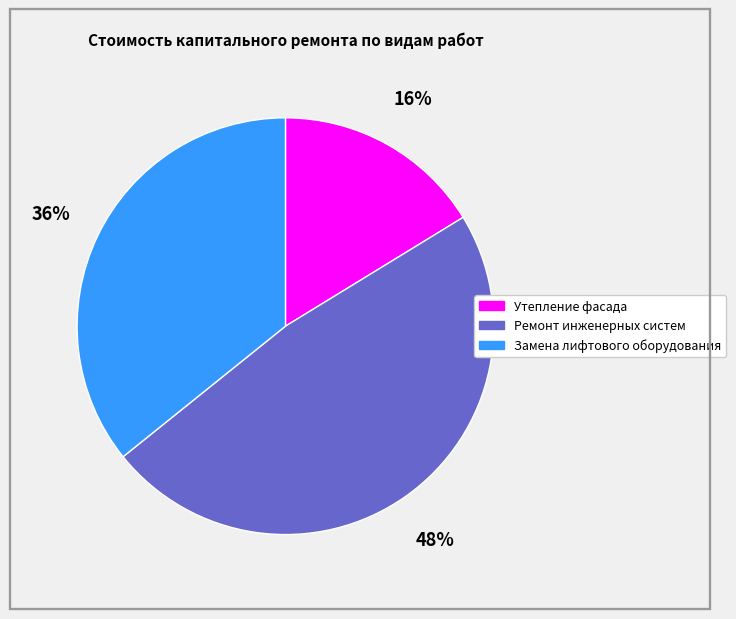

To the nearest percent, what percentage of the pie is Утепление фасада?

16%